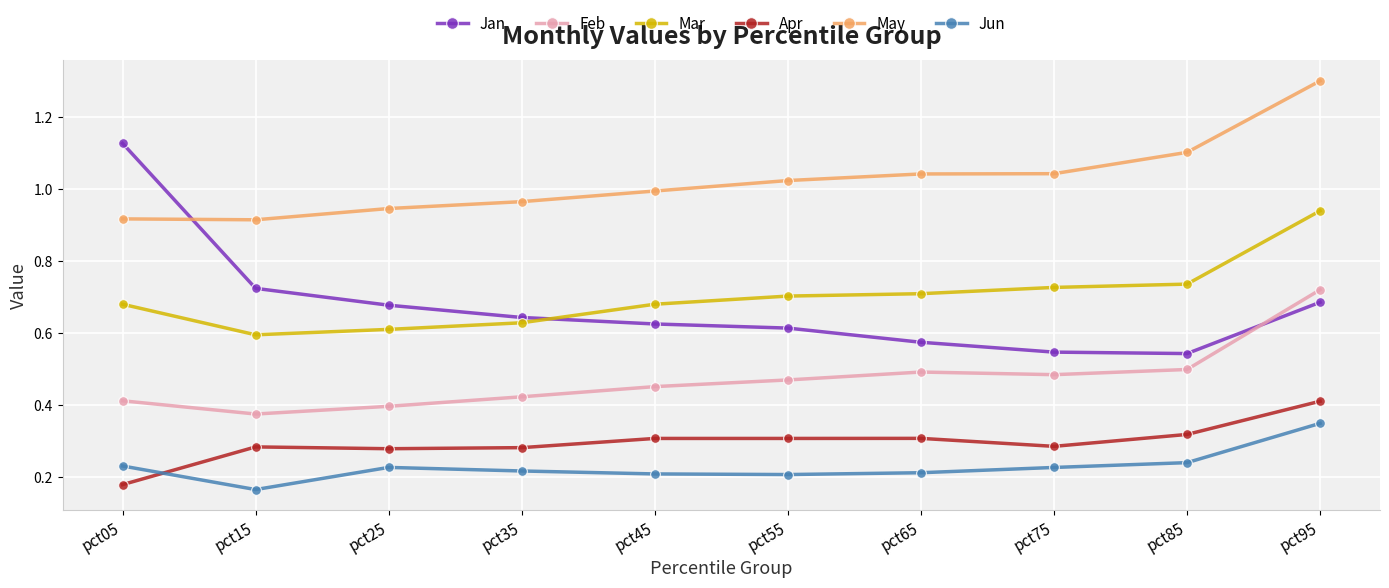

At which label does Apr reach its minimum?

pct05